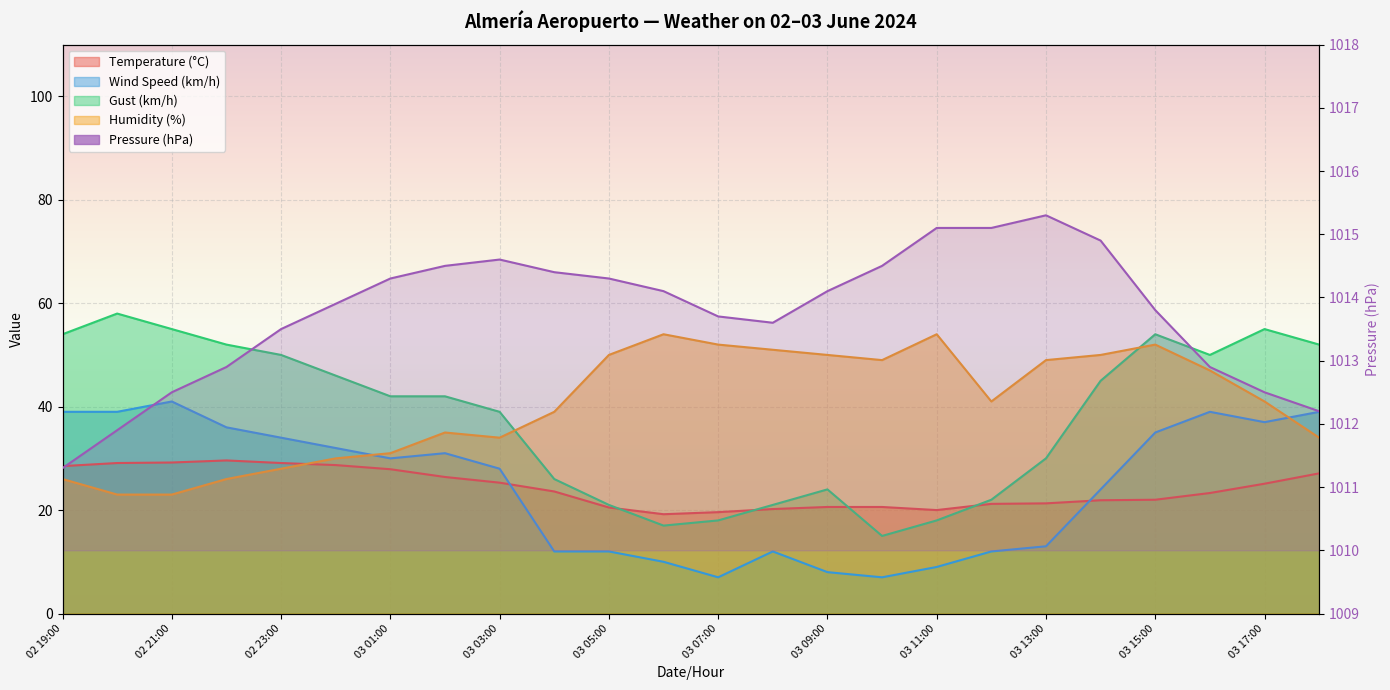

At which category does Gust (km/h) reach its first local valley?

03 06:00